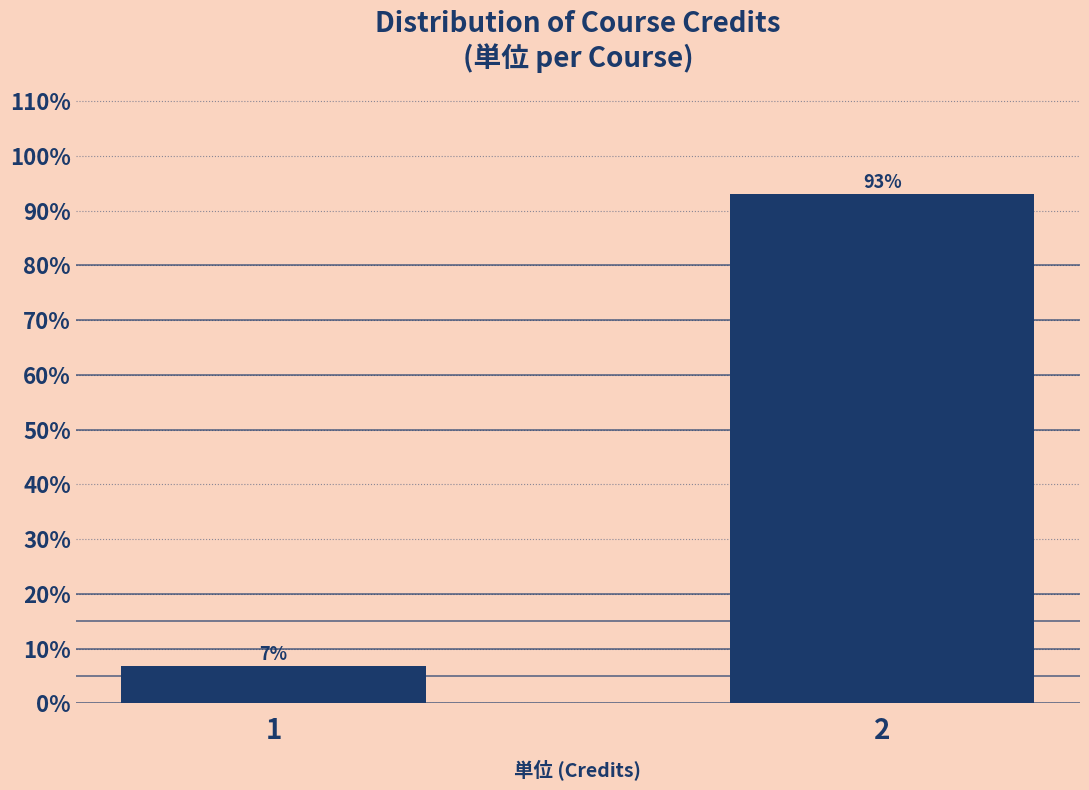

Read the value at 1.

6.9